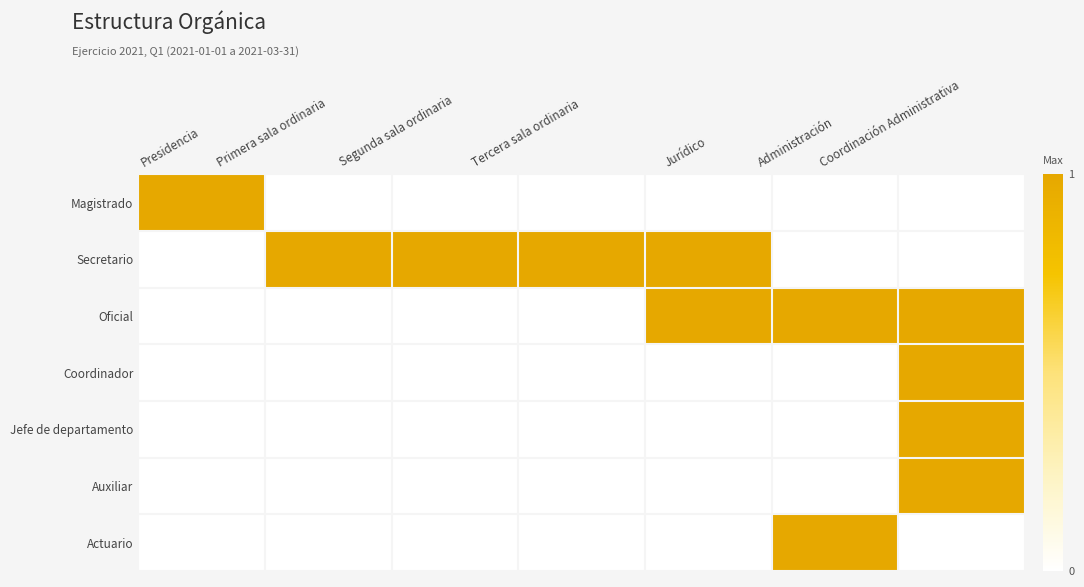

Reading right to left, list all the values displayed in this chart.

Magistrado: Coordinación Administrativa=0	Administración=0	Jurídico=0	Tercera sala ordinaria=0	Segunda sala ordinaria=0	Primera sala ordinaria=0	Presidencia=1
Secretario: Coordinación Administrativa=0	Administración=0	Jurídico=1	Tercera sala ordinaria=1	Segunda sala ordinaria=1	Primera sala ordinaria=1	Presidencia=0
Oficial: Coordinación Administrativa=1	Administración=1	Jurídico=1	Tercera sala ordinaria=0	Segunda sala ordinaria=0	Primera sala ordinaria=0	Presidencia=0
Coordinador: Coordinación Administrativa=1	Administración=0	Jurídico=0	Tercera sala ordinaria=0	Segunda sala ordinaria=0	Primera sala ordinaria=0	Presidencia=0
Jefe de departamento: Coordinación Administrativa=1	Administración=0	Jurídico=0	Tercera sala ordinaria=0	Segunda sala ordinaria=0	Primera sala ordinaria=0	Presidencia=0
Auxiliar: Coordinación Administrativa=1	Administración=0	Jurídico=0	Tercera sala ordinaria=0	Segunda sala ordinaria=0	Primera sala ordinaria=0	Presidencia=0
Actuario: Coordinación Administrativa=0	Administración=1	Jurídico=0	Tercera sala ordinaria=0	Segunda sala ordinaria=0	Primera sala ordinaria=0	Presidencia=0